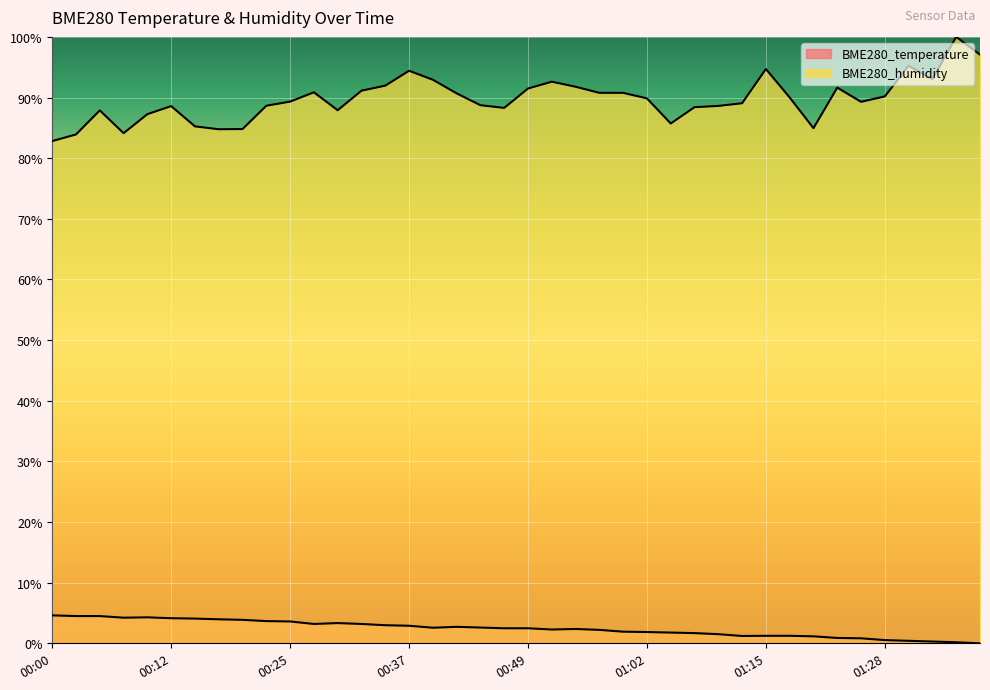

Which has a higher value, 01:28 or 01:33?

01:28